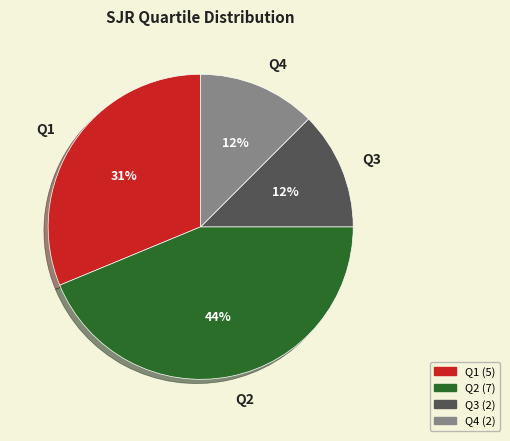

How many slices are in this pie chart?

4